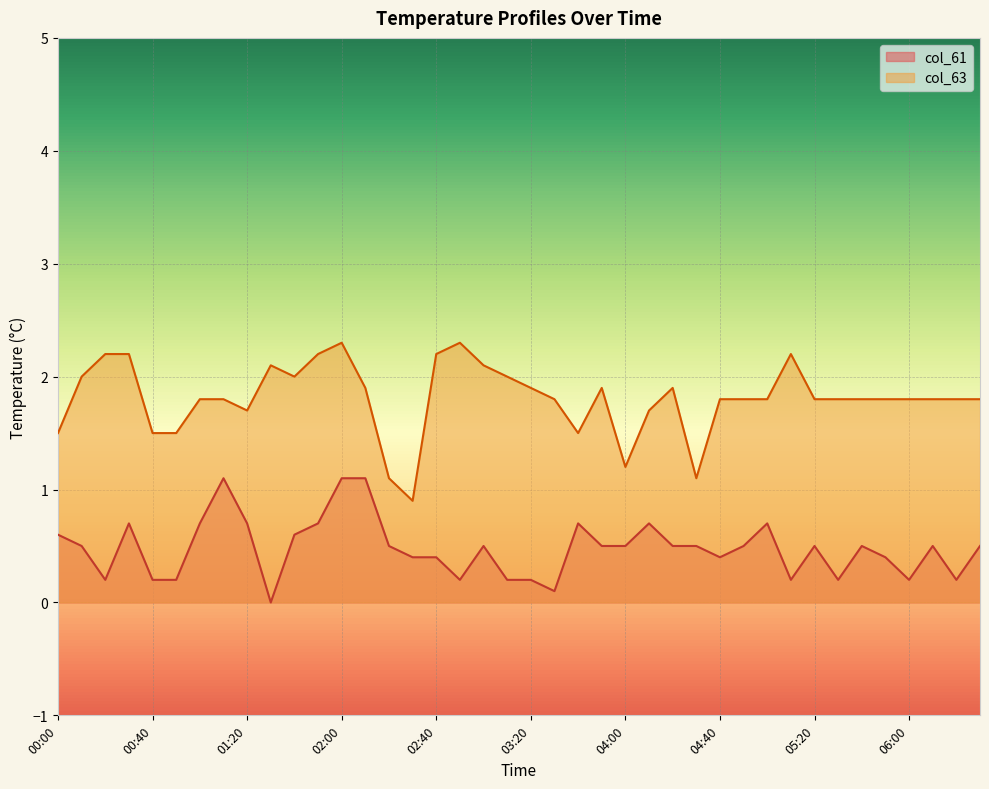

Count the number of categories in the chart.

40